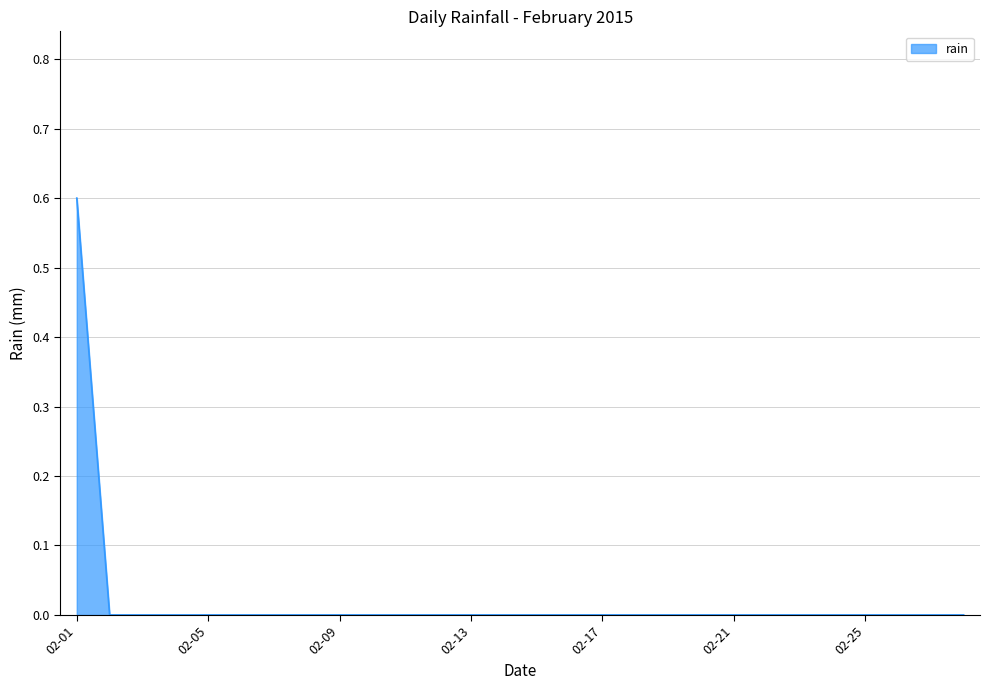

What is the difference between the maximum and minimum values?

0.6